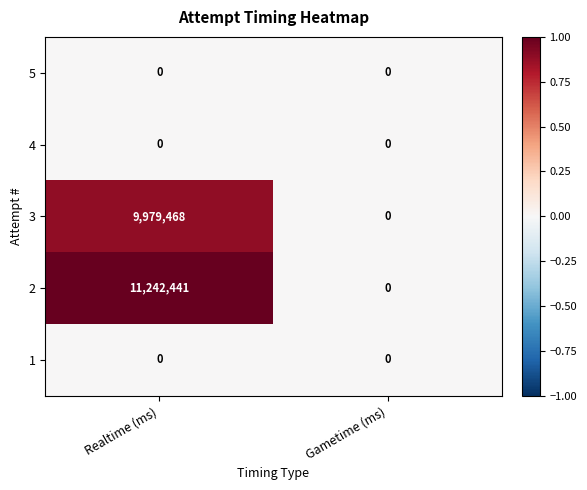

Where is 2 nearest to the value 5621220?

Gametime (ms)